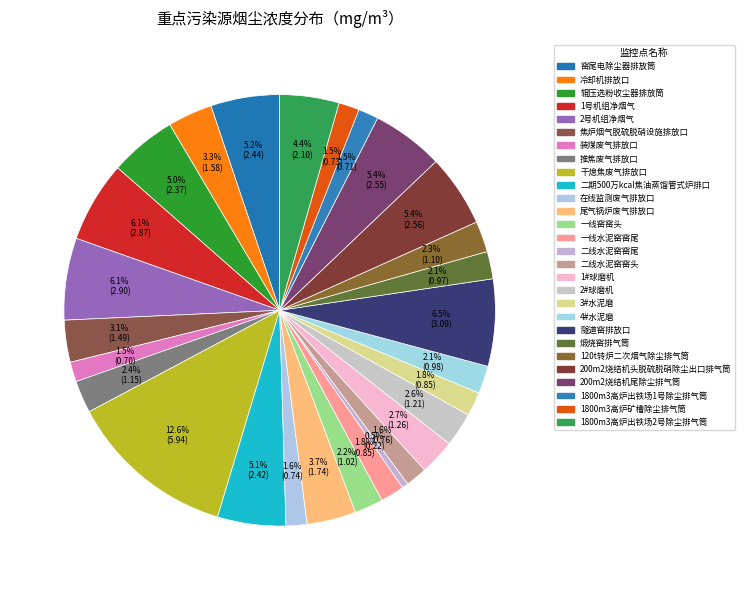

Between 1800m3高炉出铁场1号除尘排气筒 and 2#球磨机, which is larger?

2#球磨机